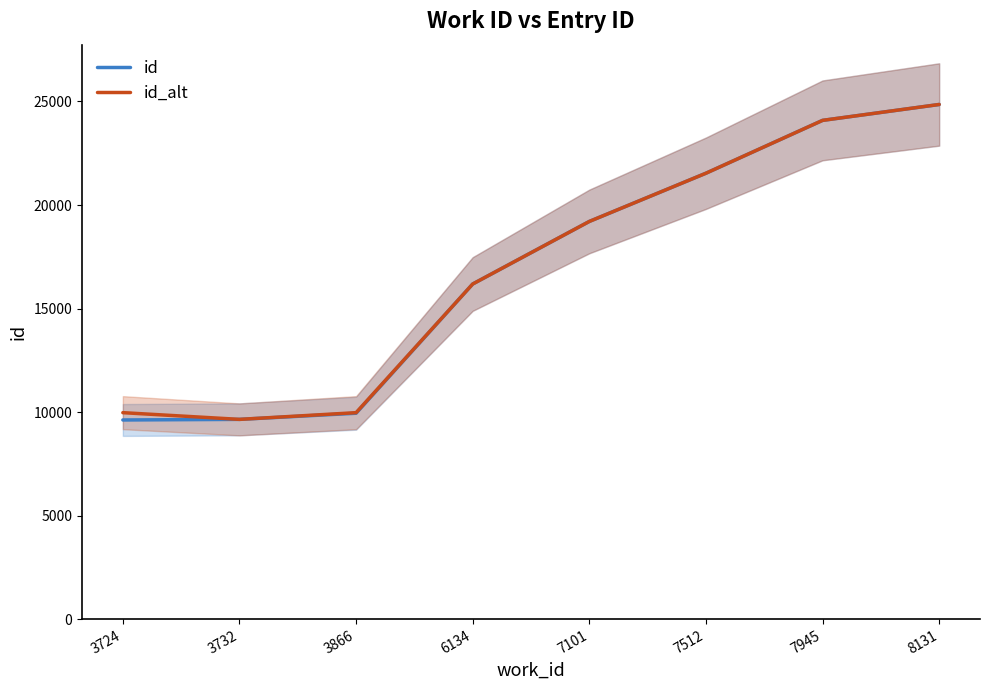

True or false: id_alt and id cross at least once.

False